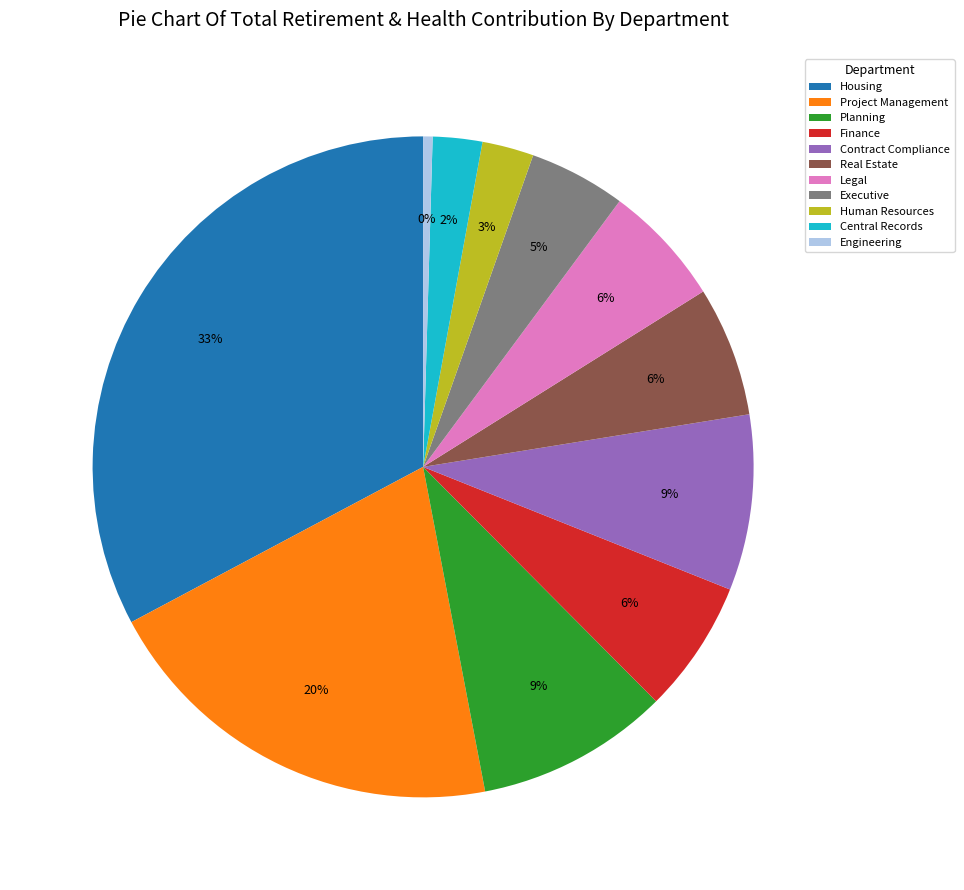

To the nearest percent, what percentage of the pie is Project Management?

20%